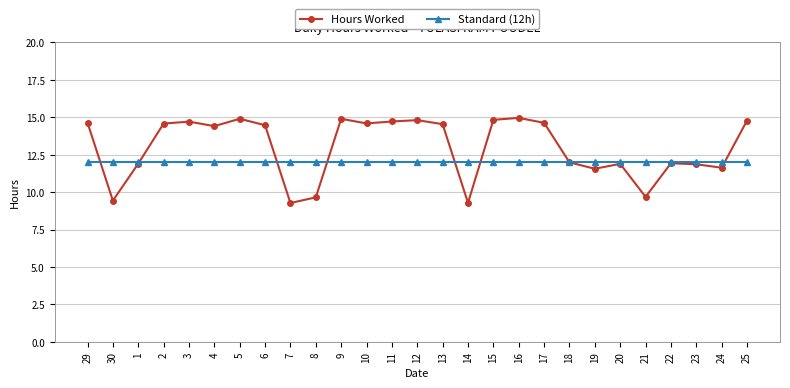

Which series has the widest spread of values?

Hours Worked